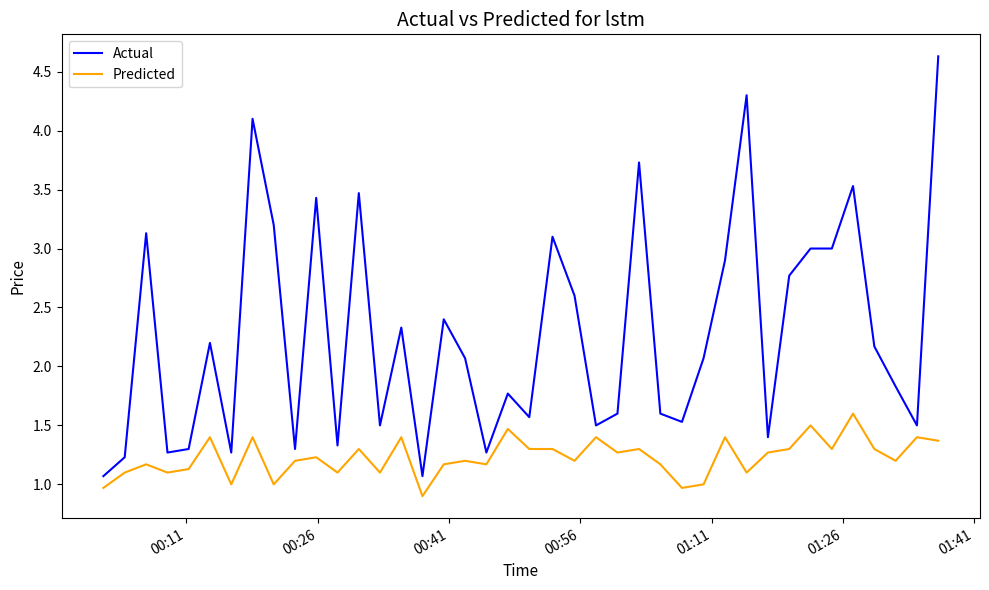

Which series has the widest spread of values?

Actual